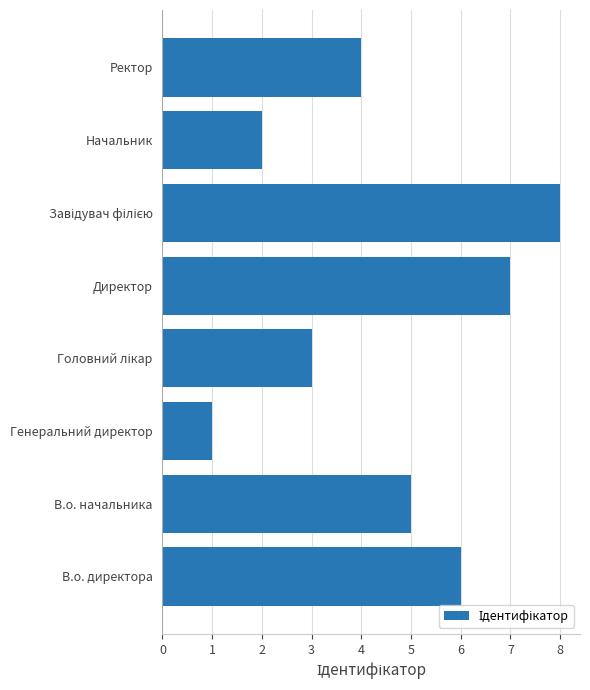

Which category has the lowest value across all series?

Генеральний директор